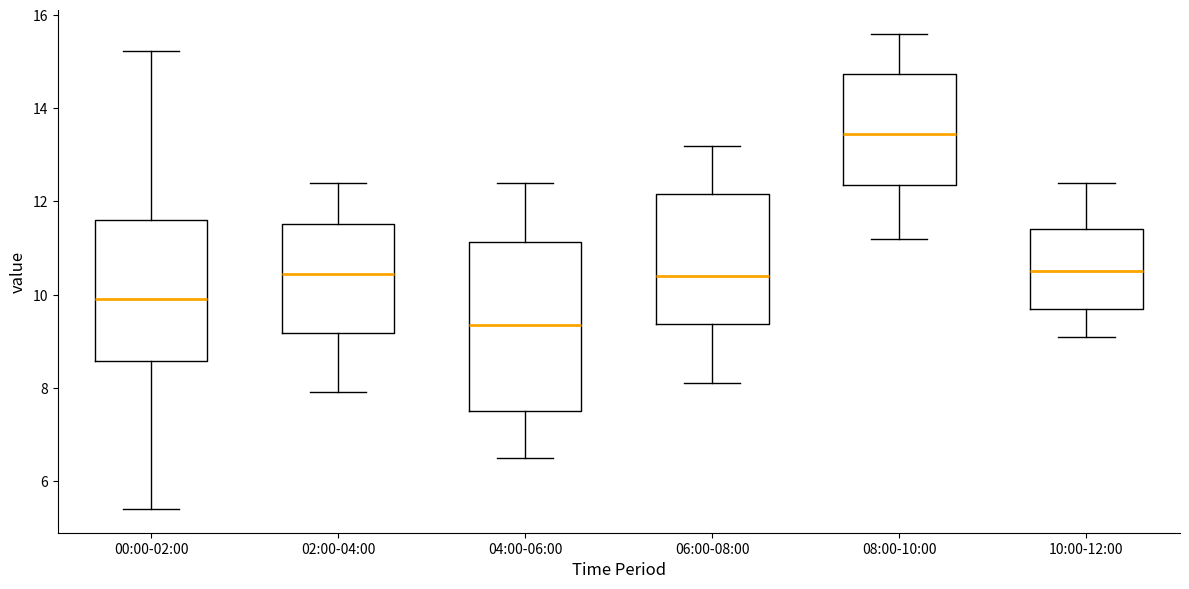

Which box's median line is the lowest?

04:00-06:00